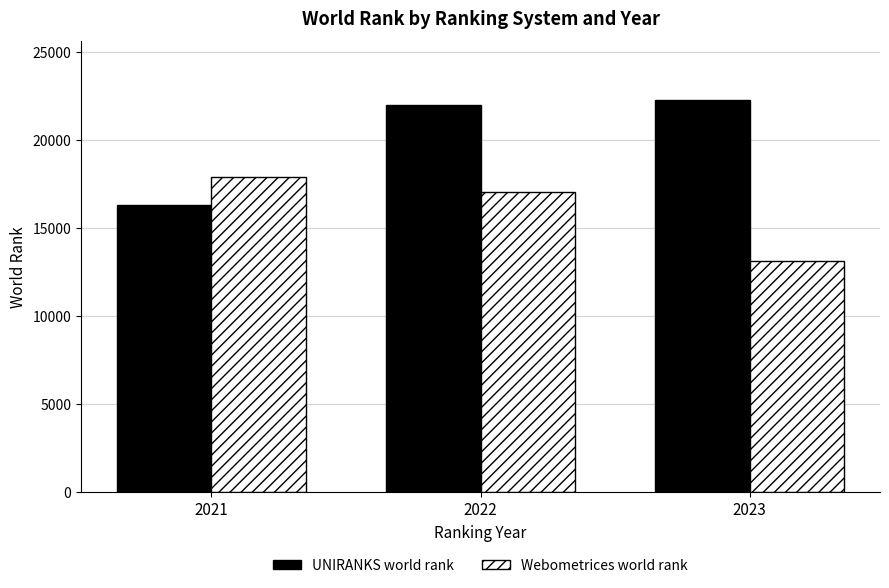

The Webometrices world rank series shows 17863 at 2021. True or false?

True